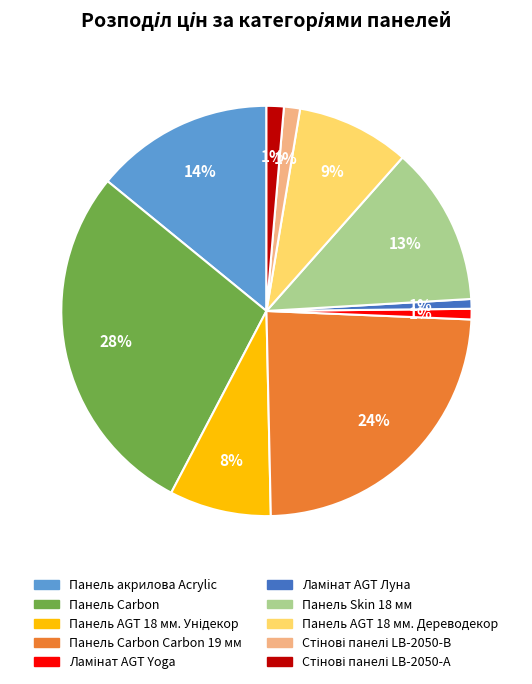

To the nearest percent, what is the difference between the largest and smallest slice percentages?

27%